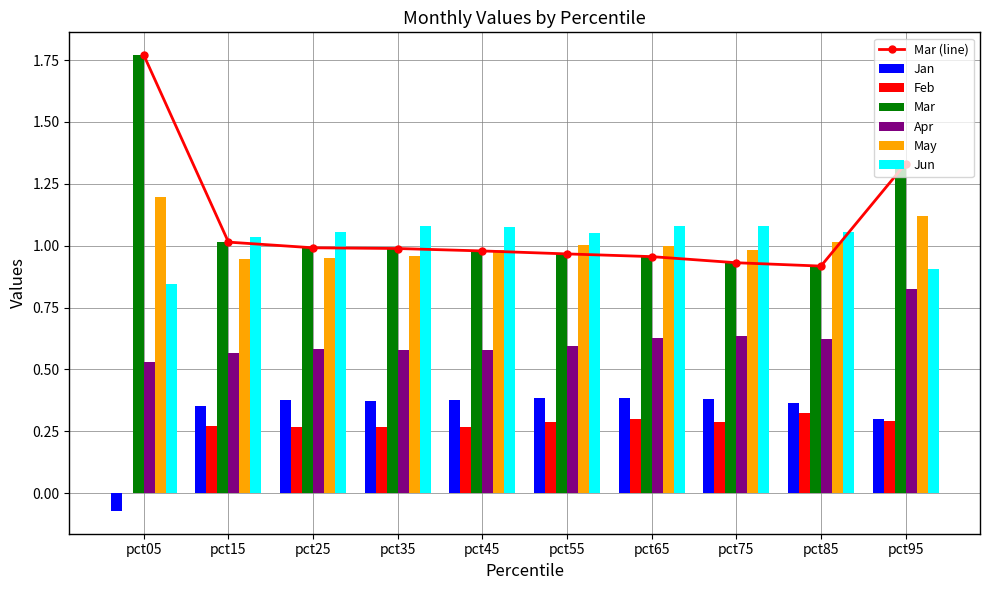

Which has a higher value, pct75 or pct05?

pct75